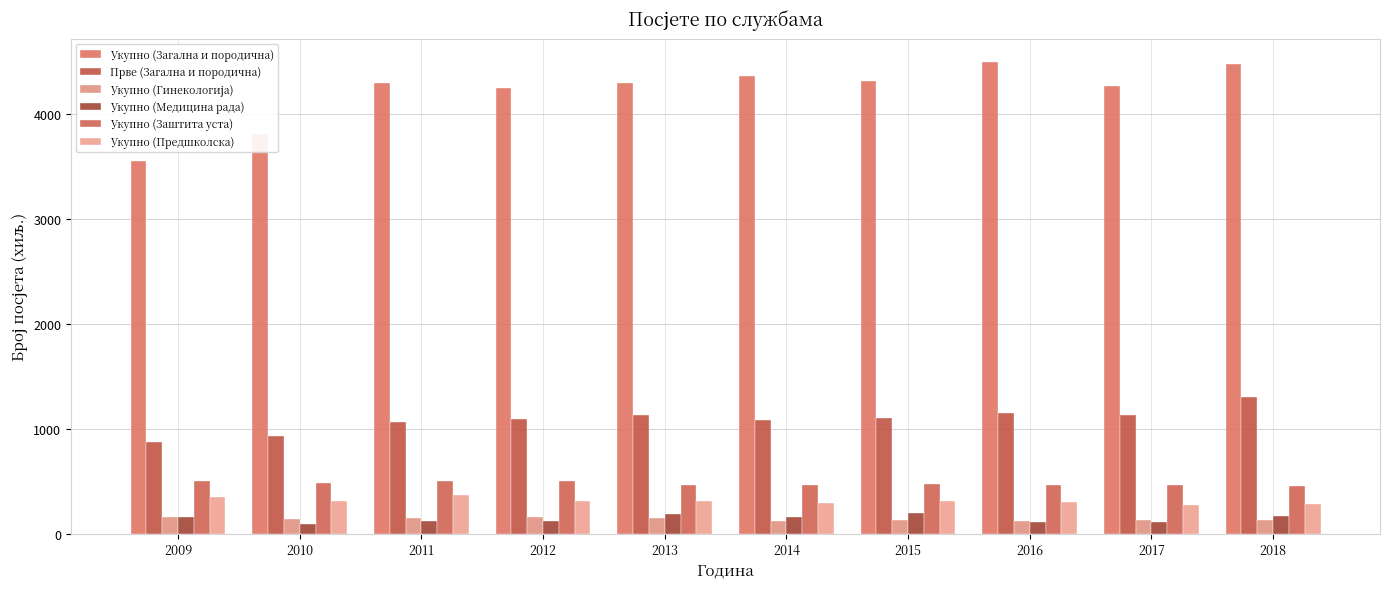

Which has a higher value, 2018 or 2015?

2018